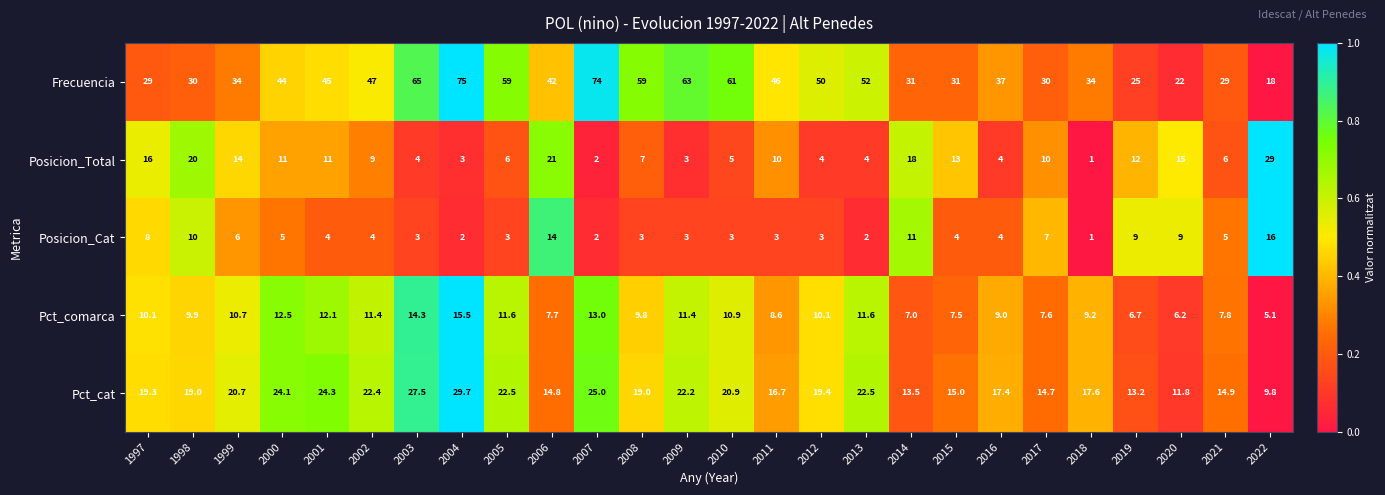

What is the sum of the Pct_comarca values at 1997 and 2020?

16.3